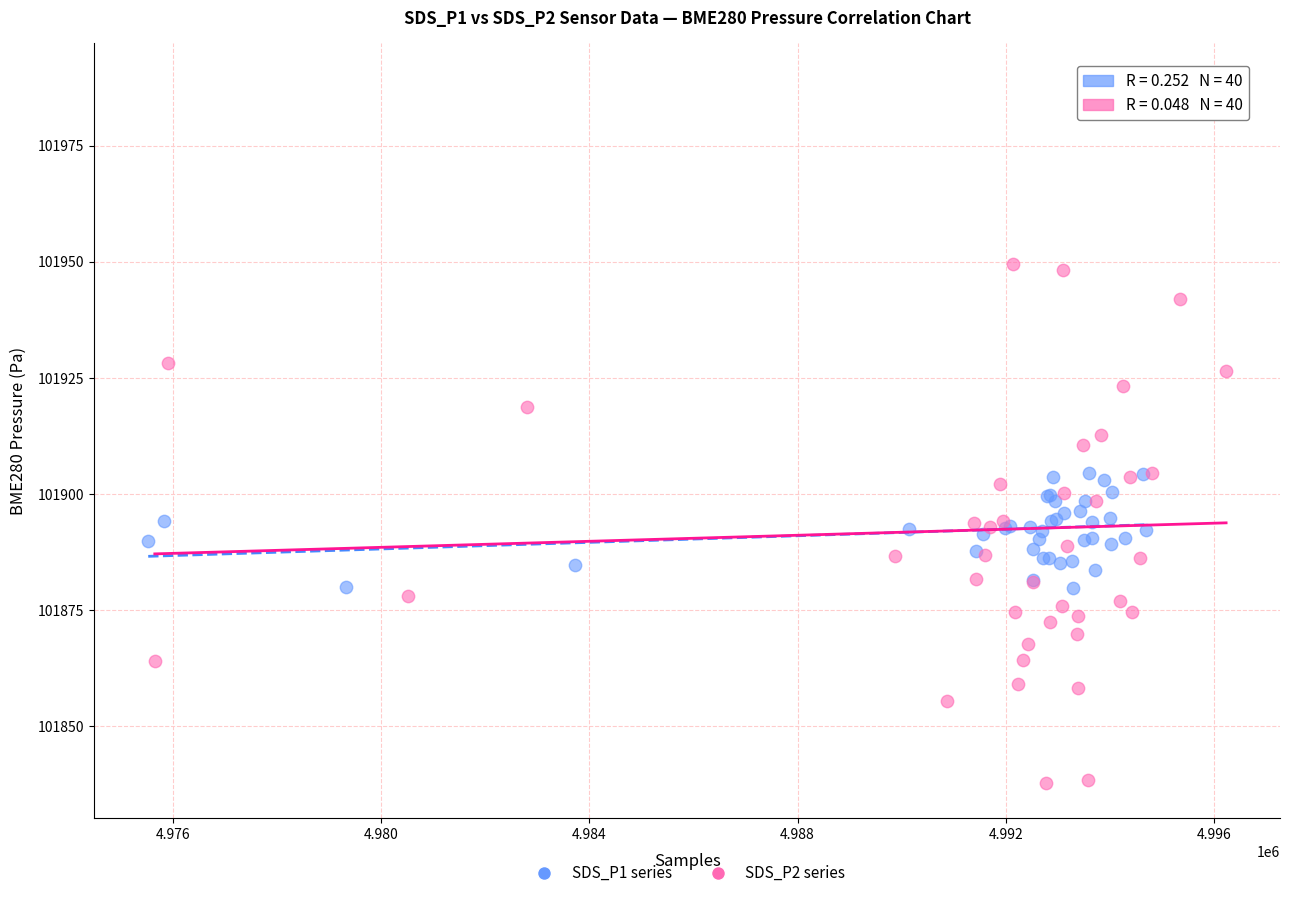

What are all the series names shown in the legend?

SDS_P1 series, SDS_P2 series